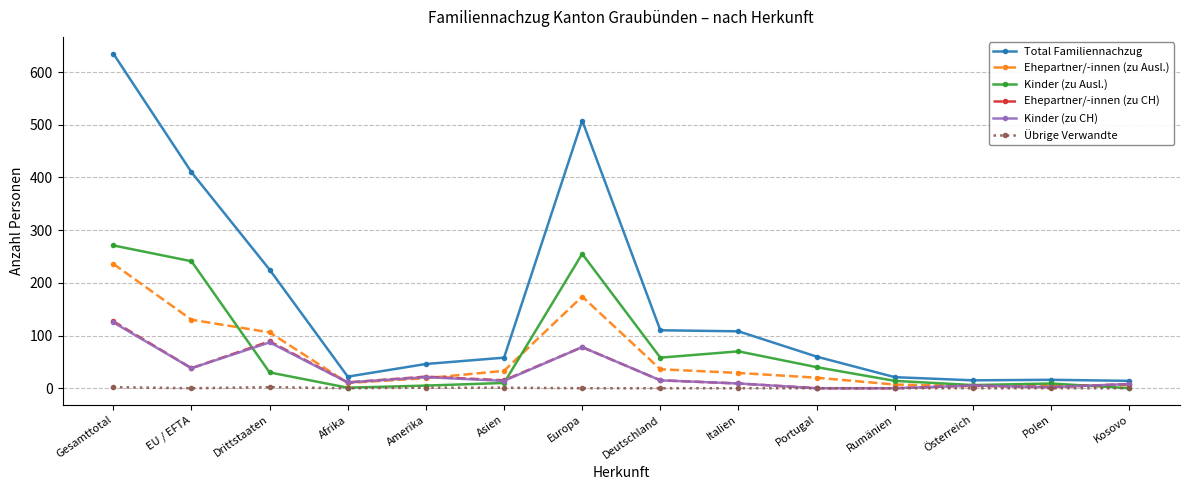

What are all the series names shown in the legend?

Total Familiennachzug, Ehepartner/-innen (zu Ausl.), Kinder (zu Ausl.), Ehepartner/-innen (zu CH), Kinder (zu CH), Übrige Verwandte